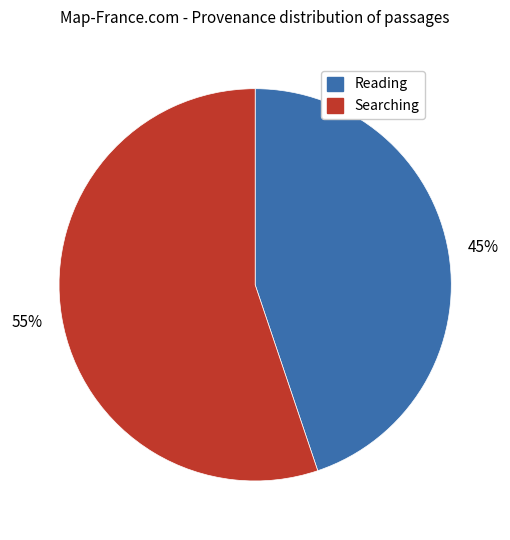

To the nearest percent, what is the average slice percentage?

50%